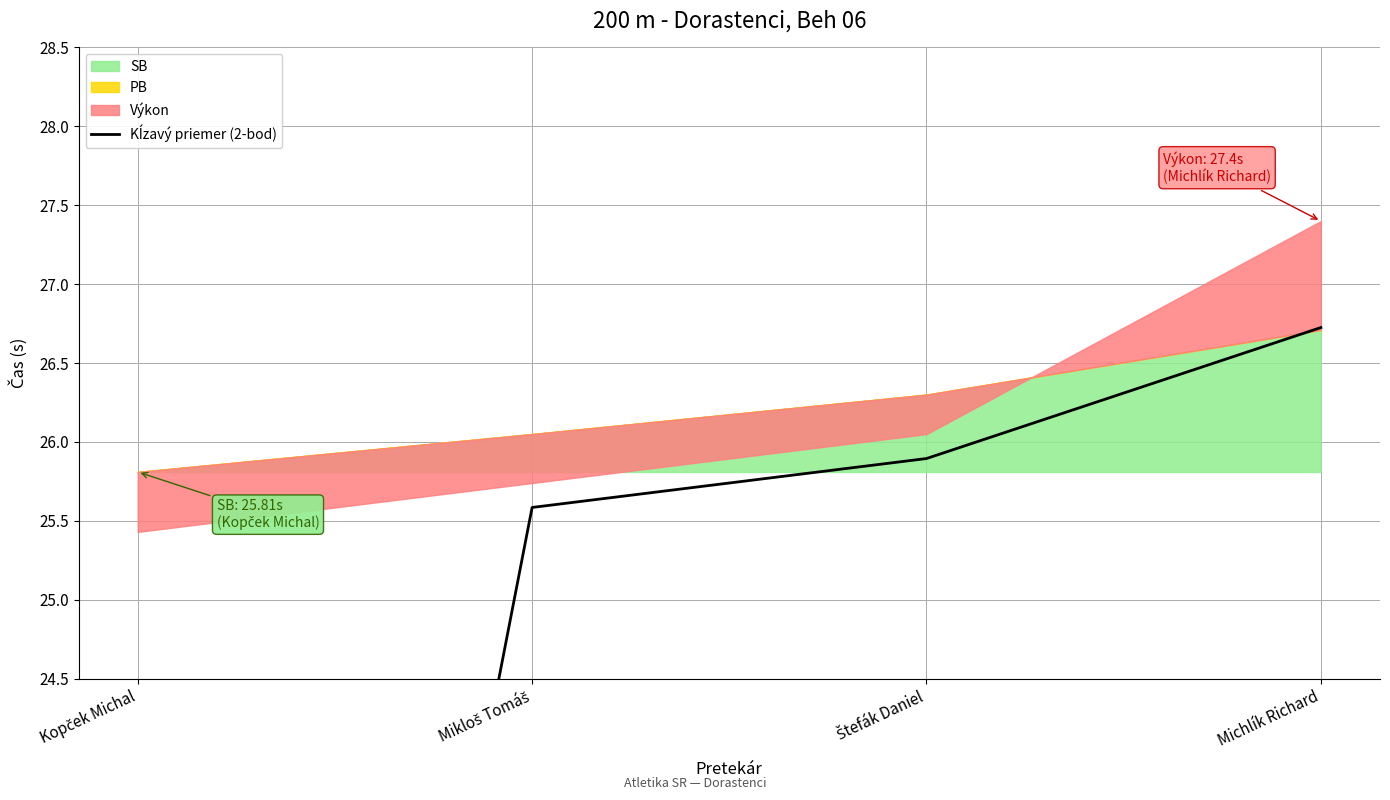

What is the change in value from Mikloš Tomáš to Štefák Daniel?

+0.3